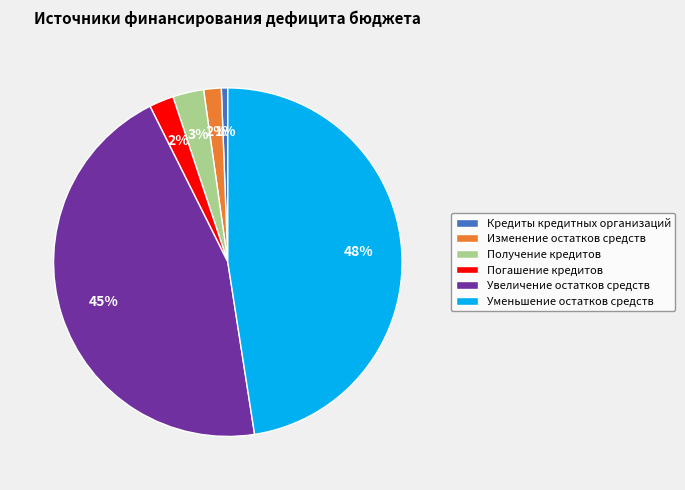

To the nearest percent, what is the average slice percentage?

17%